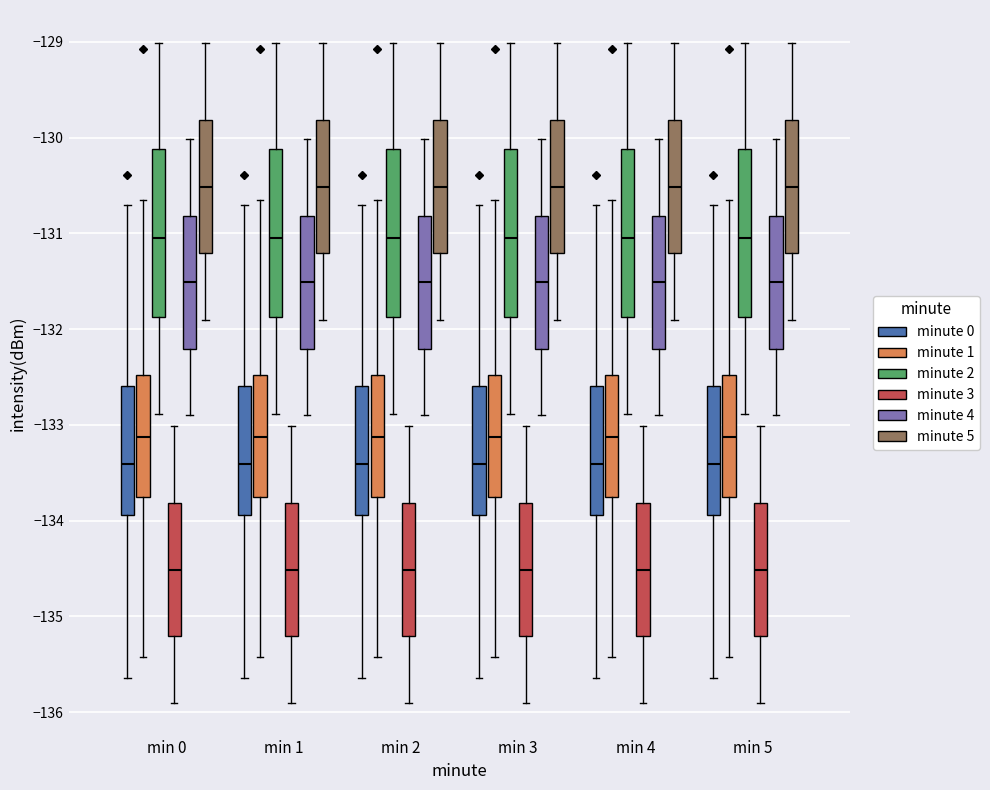

Reading left to right, read every box against the y-axis: the position of its median line, the range the box covers, and the ends of its whiskers. The values are not printed on the chart, so give them approximately, as read against the axis.

min 0 (minute 0): median -133.4, box -133.9 to -132.6, whiskers -135.6 to -130.7
min 0 (minute 1): median -133.1, box -133.8 to -132.5, whiskers -135.4 to -130.6
min 0 (minute 2): median -131.0, box -131.9 to -130.1, whiskers -132.9 to -129.0
min 0 (minute 3): median -134.5, box -135.2 to -133.8, whiskers -135.9 to -133.0
min 0 (minute 4): median -131.5, box -132.2 to -130.8, whiskers -132.9 to -130.0
min 0 (minute 5): median -130.5, box -131.2 to -129.8, whiskers -131.9 to -129.0
min 1 (minute 0): median -133.4, box -133.9 to -132.6, whiskers -135.6 to -130.7
min 1 (minute 1): median -133.1, box -133.8 to -132.5, whiskers -135.4 to -130.6
min 1 (minute 2): median -131.0, box -131.9 to -130.1, whiskers -132.9 to -129.0
min 1 (minute 3): median -134.5, box -135.2 to -133.8, whiskers -135.9 to -133.0
min 1 (minute 4): median -131.5, box -132.2 to -130.8, whiskers -132.9 to -130.0
min 1 (minute 5): median -130.5, box -131.2 to -129.8, whiskers -131.9 to -129.0
min 2 (minute 0): median -133.4, box -133.9 to -132.6, whiskers -135.6 to -130.7
min 2 (minute 1): median -133.1, box -133.8 to -132.5, whiskers -135.4 to -130.6
min 2 (minute 2): median -131.0, box -131.9 to -130.1, whiskers -132.9 to -129.0
min 2 (minute 3): median -134.5, box -135.2 to -133.8, whiskers -135.9 to -133.0
min 2 (minute 4): median -131.5, box -132.2 to -130.8, whiskers -132.9 to -130.0
min 2 (minute 5): median -130.5, box -131.2 to -129.8, whiskers -131.9 to -129.0
min 3 (minute 0): median -133.4, box -133.9 to -132.6, whiskers -135.6 to -130.7
min 3 (minute 1): median -133.1, box -133.8 to -132.5, whiskers -135.4 to -130.6
min 3 (minute 2): median -131.0, box -131.9 to -130.1, whiskers -132.9 to -129.0
min 3 (minute 3): median -134.5, box -135.2 to -133.8, whiskers -135.9 to -133.0
min 3 (minute 4): median -131.5, box -132.2 to -130.8, whiskers -132.9 to -130.0
min 3 (minute 5): median -130.5, box -131.2 to -129.8, whiskers -131.9 to -129.0
min 4 (minute 0): median -133.4, box -133.9 to -132.6, whiskers -135.6 to -130.7
min 4 (minute 1): median -133.1, box -133.8 to -132.5, whiskers -135.4 to -130.6
min 4 (minute 2): median -131.0, box -131.9 to -130.1, whiskers -132.9 to -129.0
min 4 (minute 3): median -134.5, box -135.2 to -133.8, whiskers -135.9 to -133.0
min 4 (minute 4): median -131.5, box -132.2 to -130.8, whiskers -132.9 to -130.0
min 4 (minute 5): median -130.5, box -131.2 to -129.8, whiskers -131.9 to -129.0
min 5 (minute 0): median -133.4, box -133.9 to -132.6, whiskers -135.6 to -130.7
min 5 (minute 1): median -133.1, box -133.8 to -132.5, whiskers -135.4 to -130.6
min 5 (minute 2): median -131.0, box -131.9 to -130.1, whiskers -132.9 to -129.0
min 5 (minute 3): median -134.5, box -135.2 to -133.8, whiskers -135.9 to -133.0
min 5 (minute 4): median -131.5, box -132.2 to -130.8, whiskers -132.9 to -130.0
min 5 (minute 5): median -130.5, box -131.2 to -129.8, whiskers -131.9 to -129.0